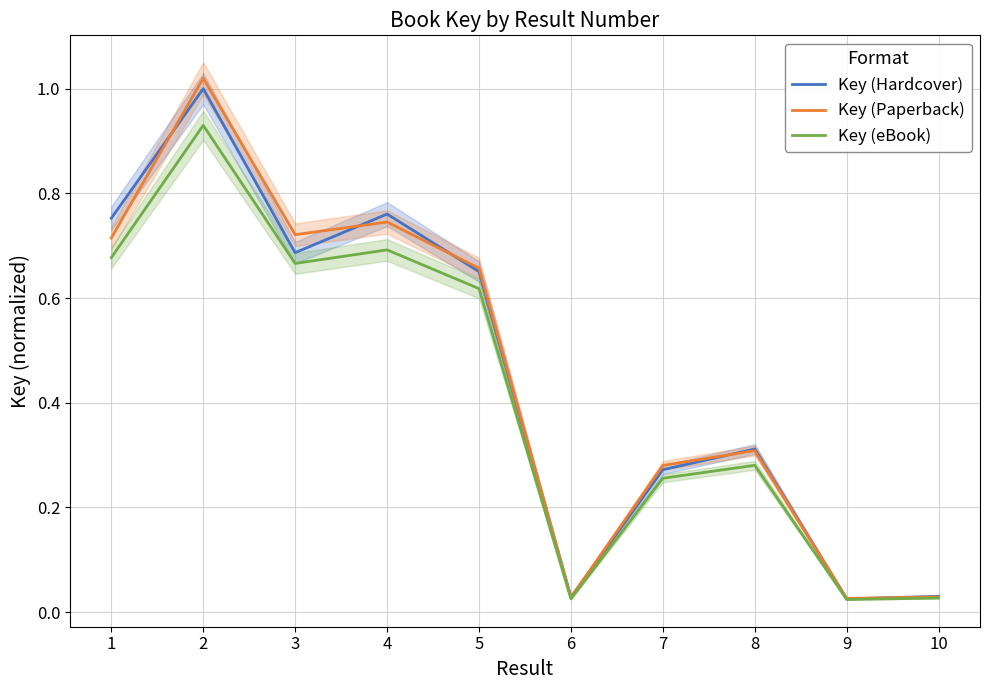

At 1, list the series in order from largest to smallest.

Key (Hardcover), Key (Paperback), Key (eBook)